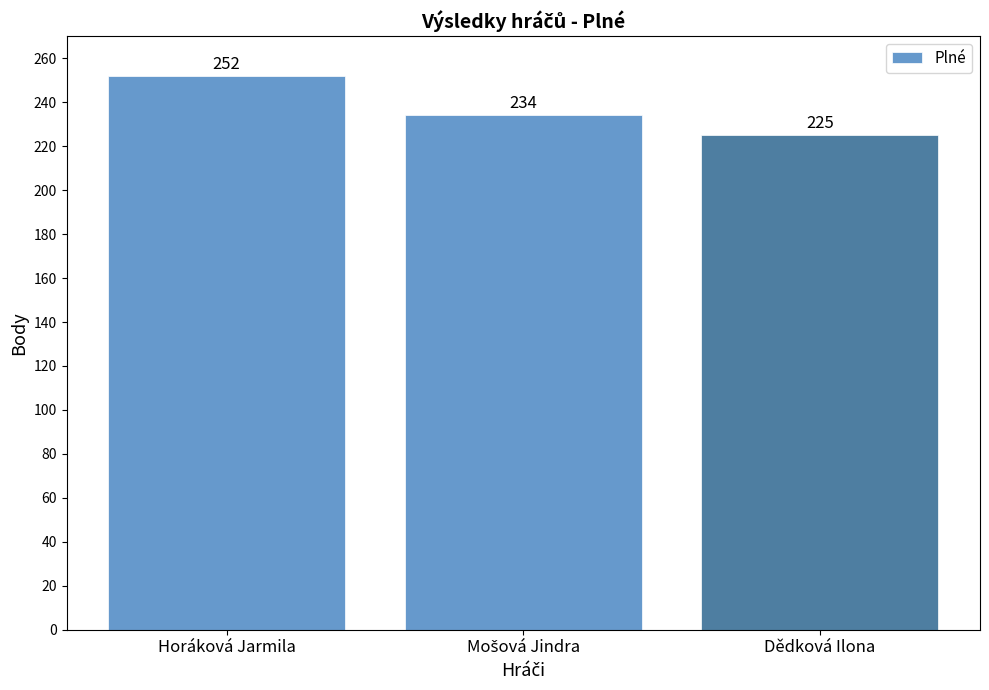

Reading left to right, what are all the values shown in this chart?

252	234	225